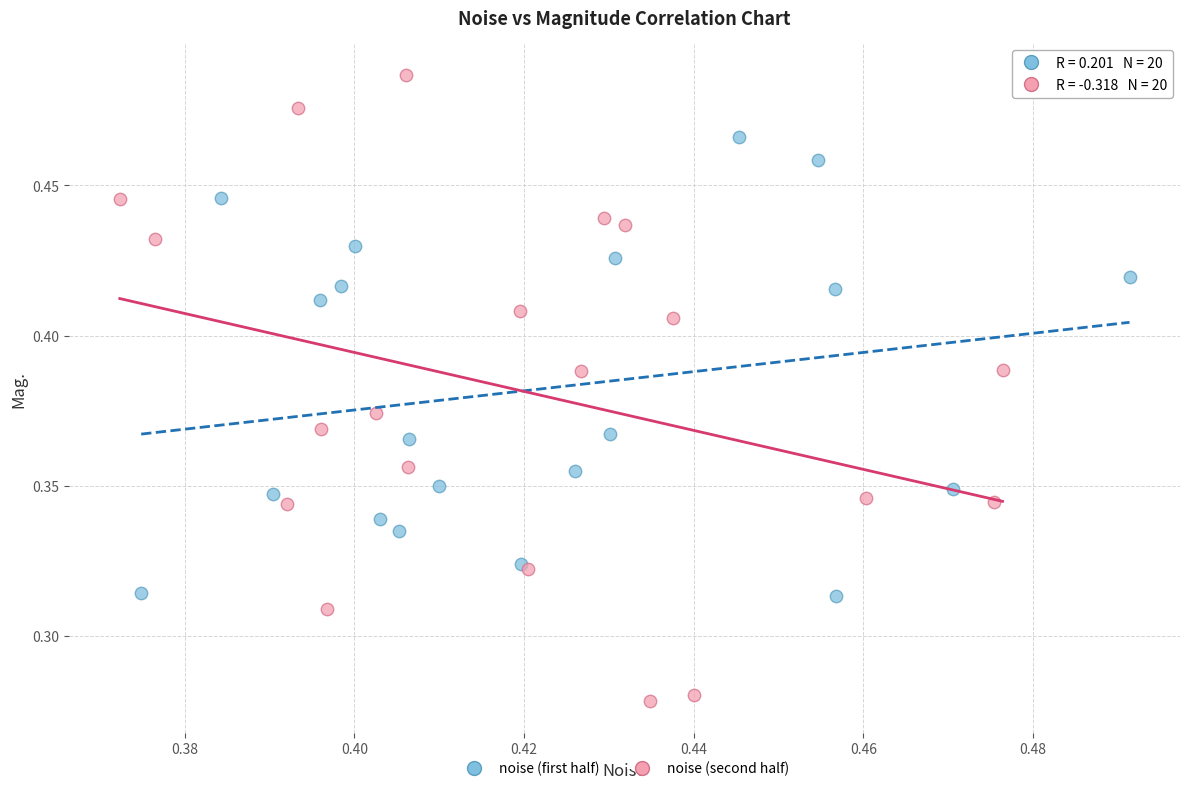

What are all the series names shown in the legend?

noise (first half), noise (second half)